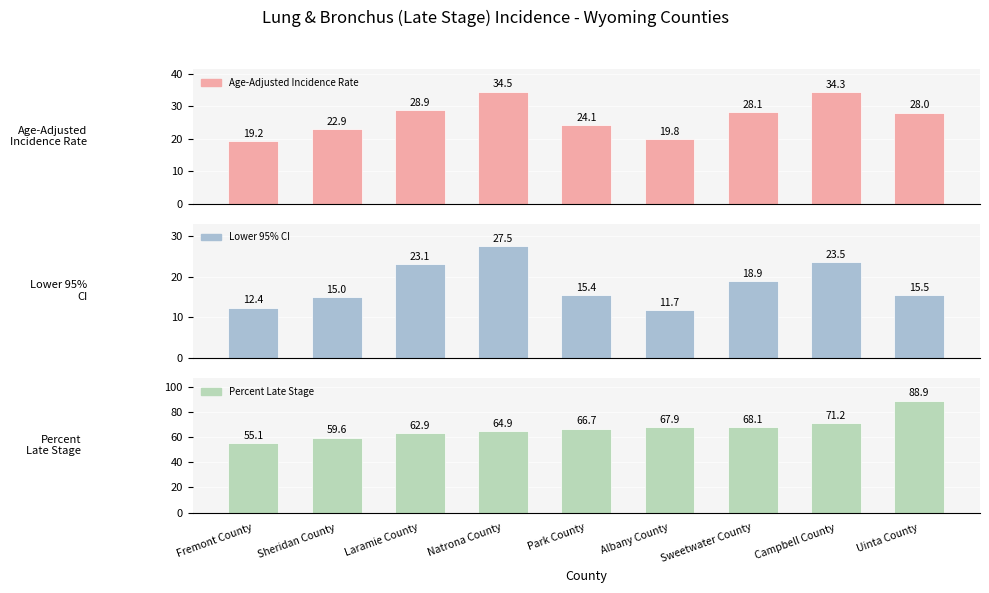

Is the value of Age-Adjusted Incidence Rate at Uinta County greater than the value of Percent Late Stage at Uinta County?

No